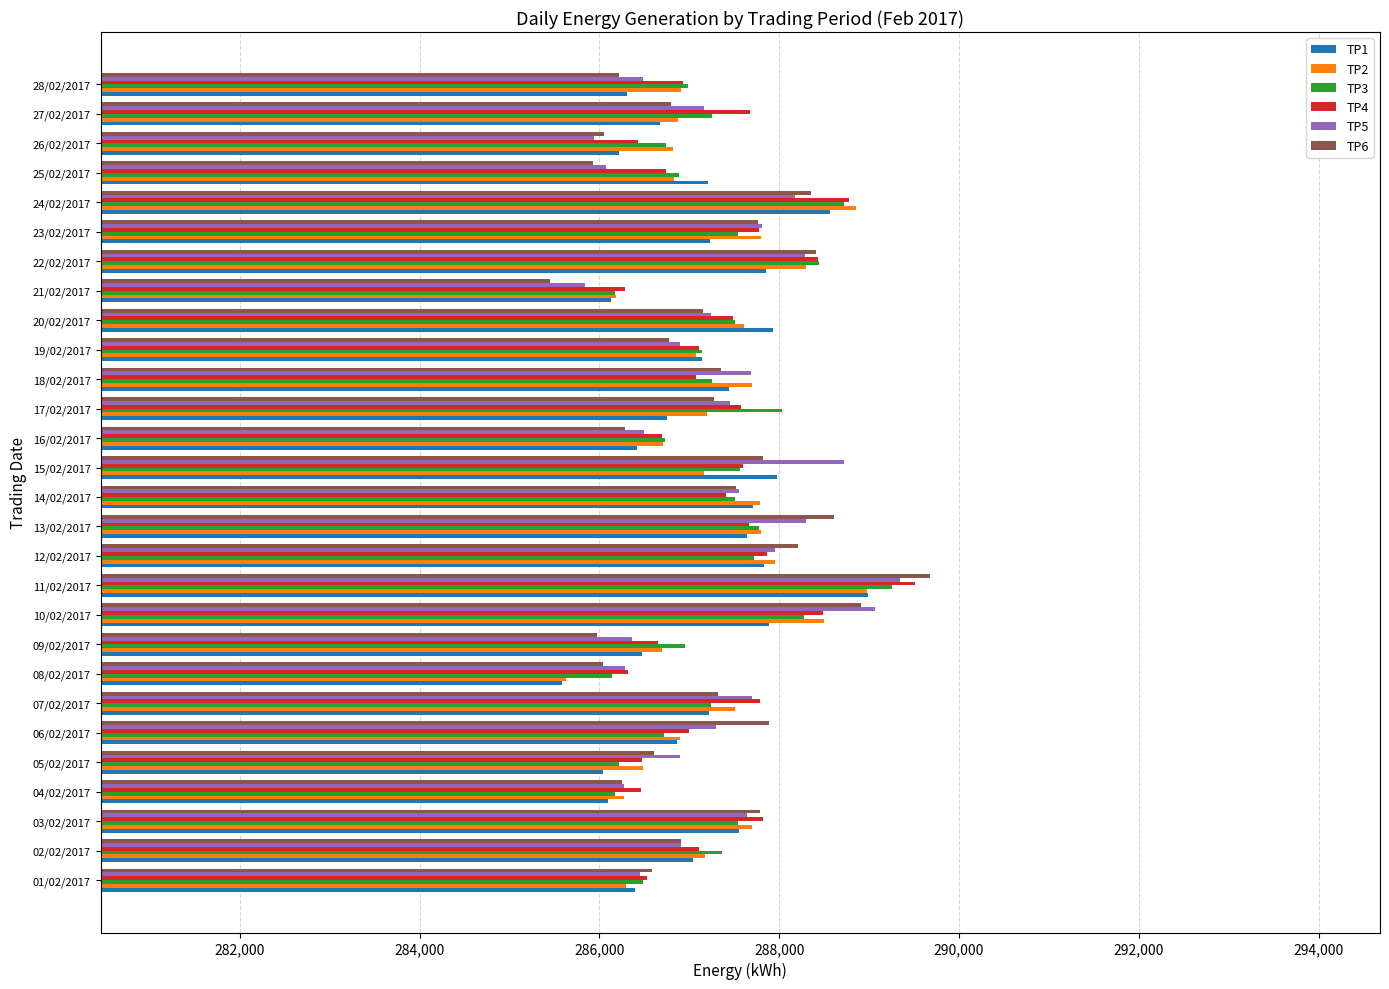

At which label does TP6 reach its minimum?

21/02/2017